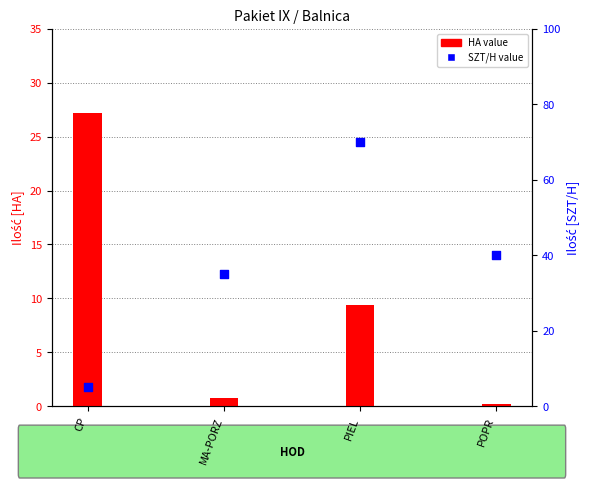

Which series has the largest total across all categories?

SZT/H value